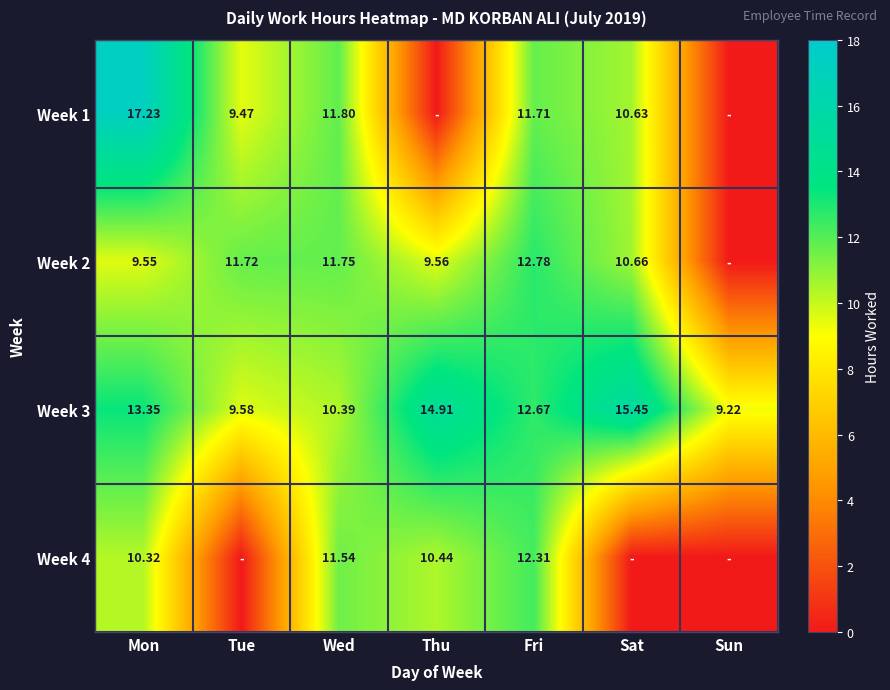

At which label does Week 3 reach its minimum?

Sun